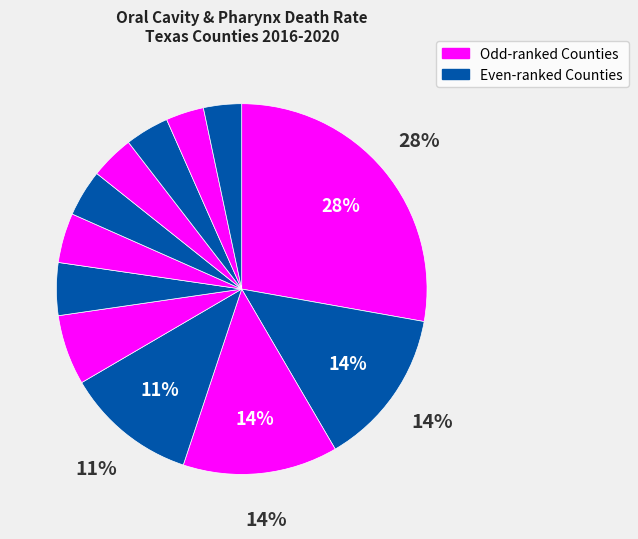

How many slices are in this pie chart?

12